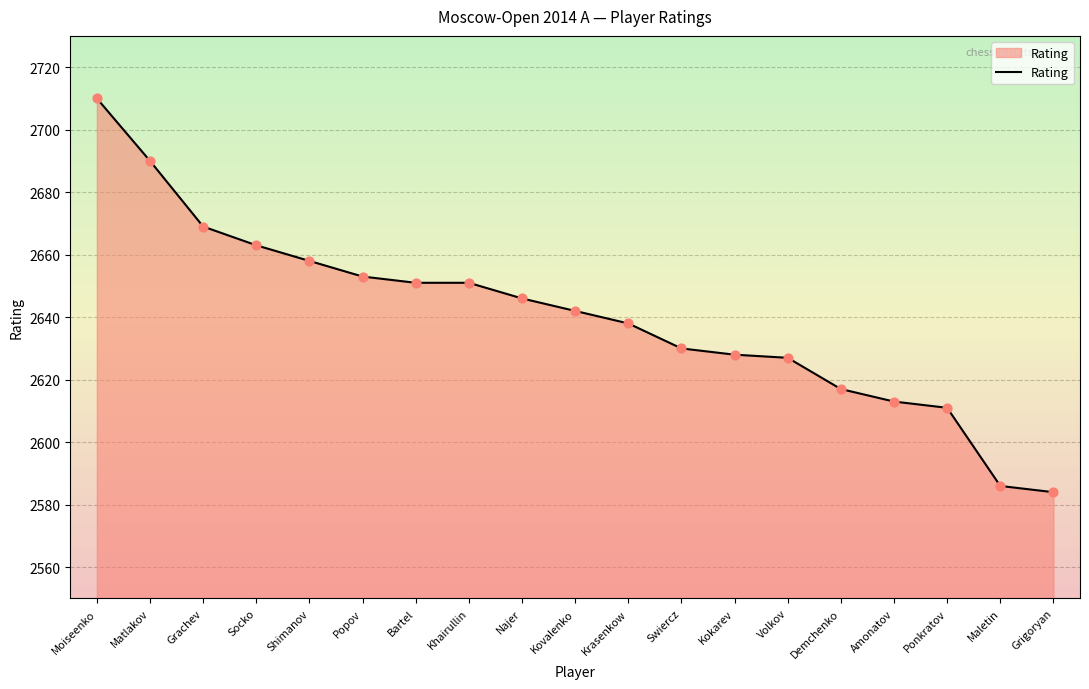

What is the ratio of the value at Popov to the value at Grachev?

1.0